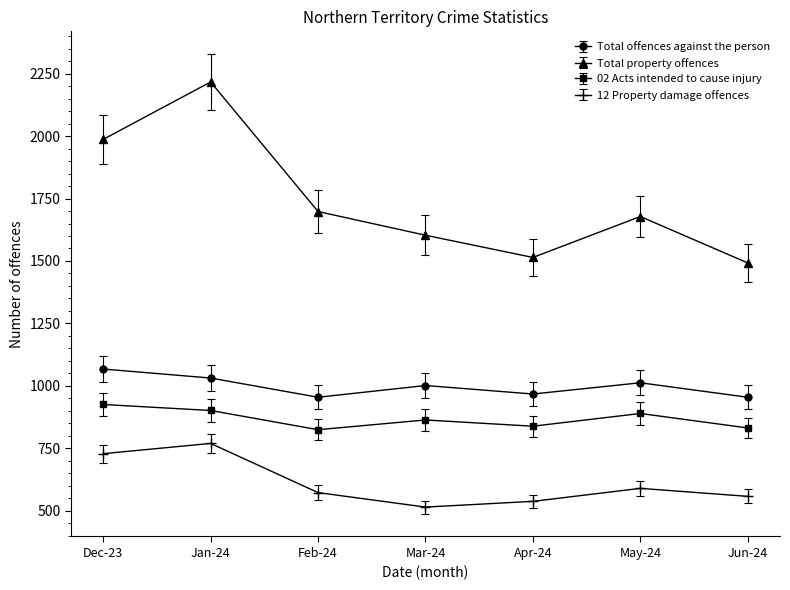

What is the maximum value for Total property offences?

2217